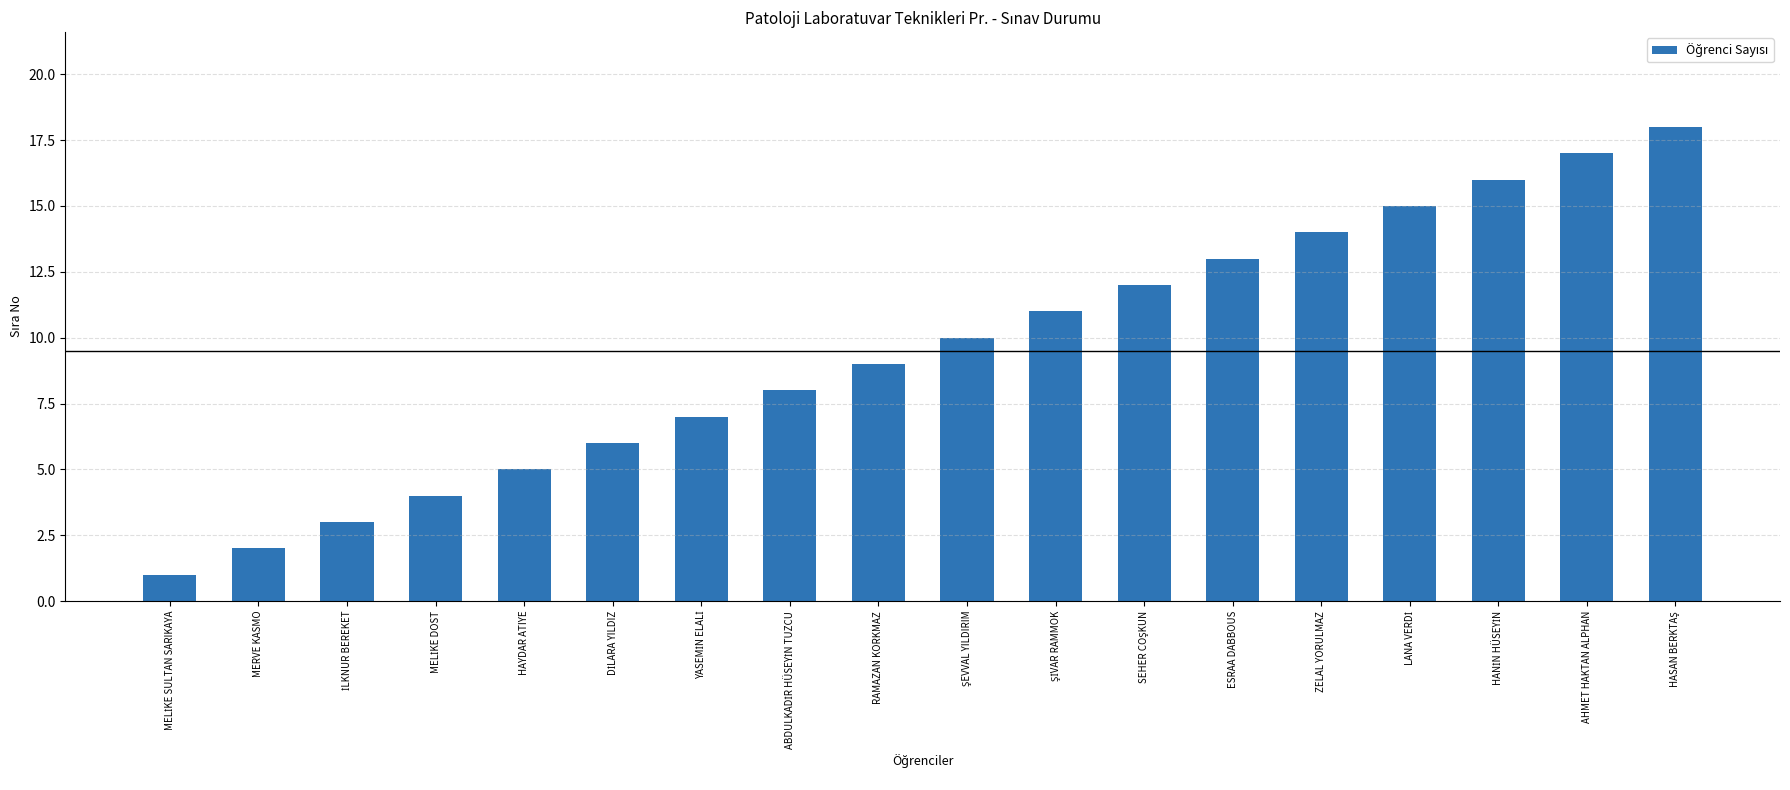

What is the sum of all values?

171